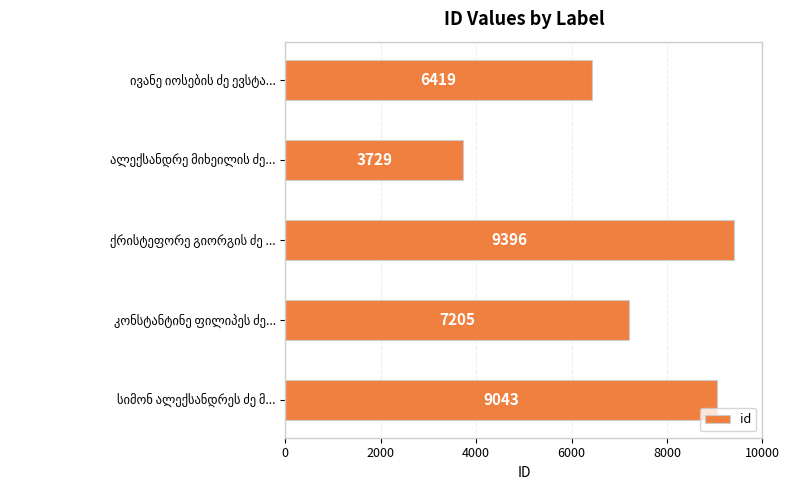

Does the chart contain stacked bars?

No